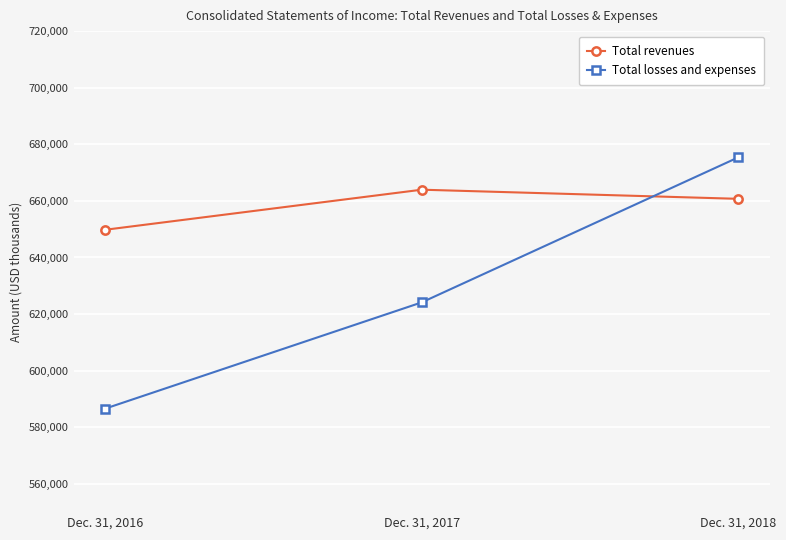

At how many categories does at least one series exceed 605106?

3